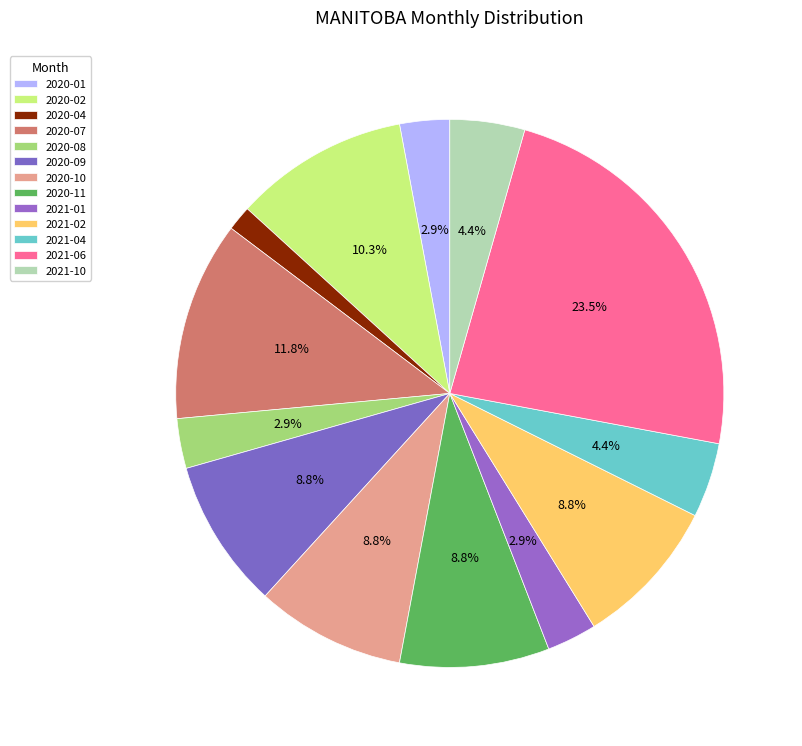

Is it true that 2020-01 is 3% of the pie?

True